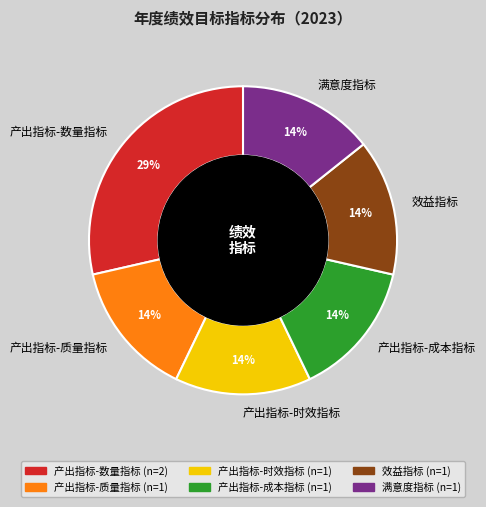

Combined, do 产出指标-时效指标 and 产出指标-数量指标 account for over 50%?

No